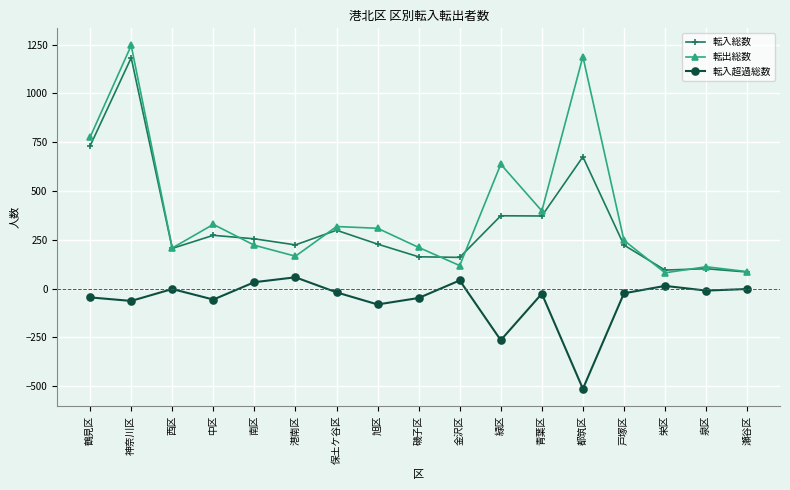

What is the difference between the maximum and second lowest values in the 転出総数 series?

1158